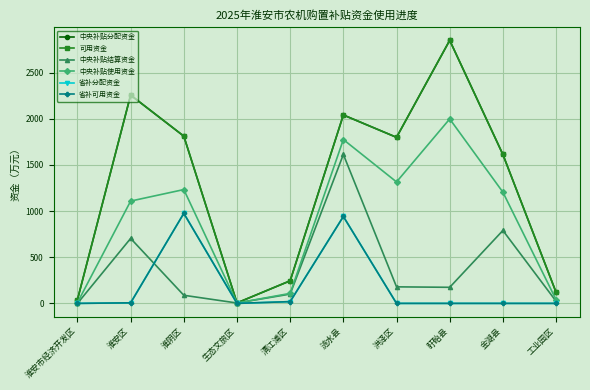

How many interior local valleys does the 省补分配资金 series have?

1